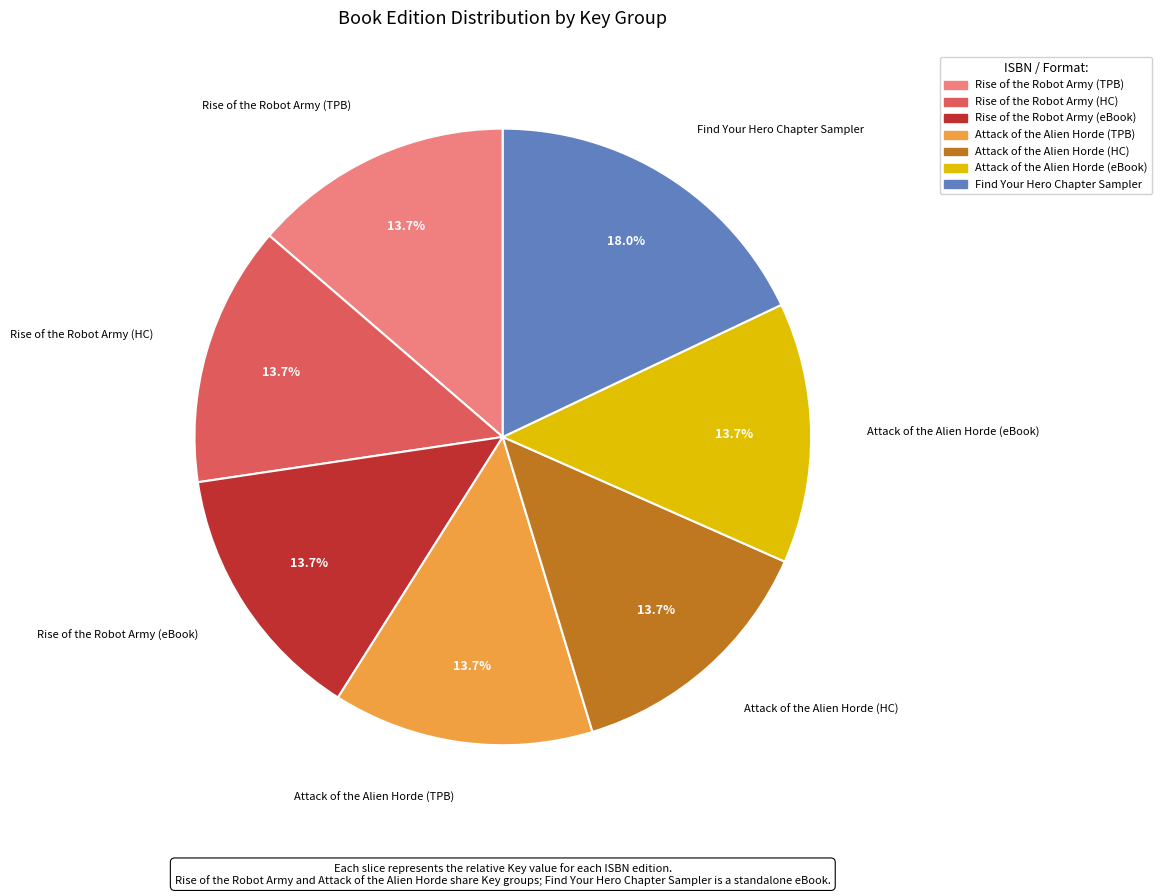

How many segments does this pie chart have?

7